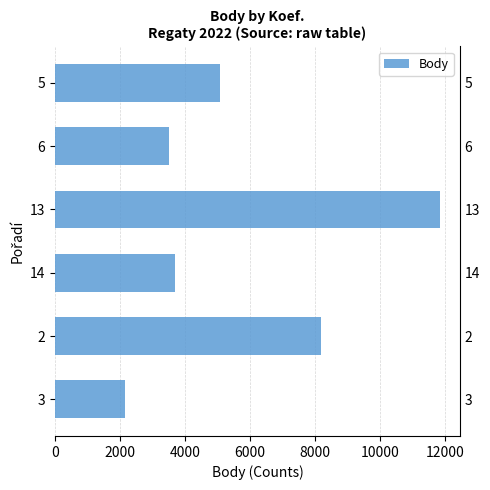

How many distinct data groups are displayed?

1